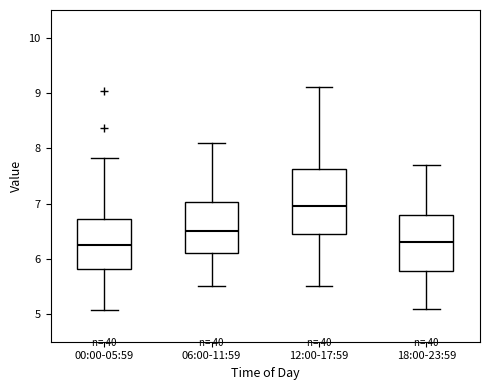

Reading left to right, transcribe this box plot: for each box, give where its median line is, the range the box spans, and where its two whiskers end, as read against the y-axis. The values are not printed on the chart, so give them approximately, as read against the axis.

00:00-05:59: median 6.3, box 5.8 to 6.7, whiskers 5.1 to 7.8
06:00-11:59: median 6.5, box 6.1 to 7.0, whiskers 5.5 to 8.1
12:00-17:59: median 7.0, box 6.5 to 7.6, whiskers 5.5 to 9.1
18:00-23:59: median 6.3, box 5.8 to 6.8, whiskers 5.1 to 7.7